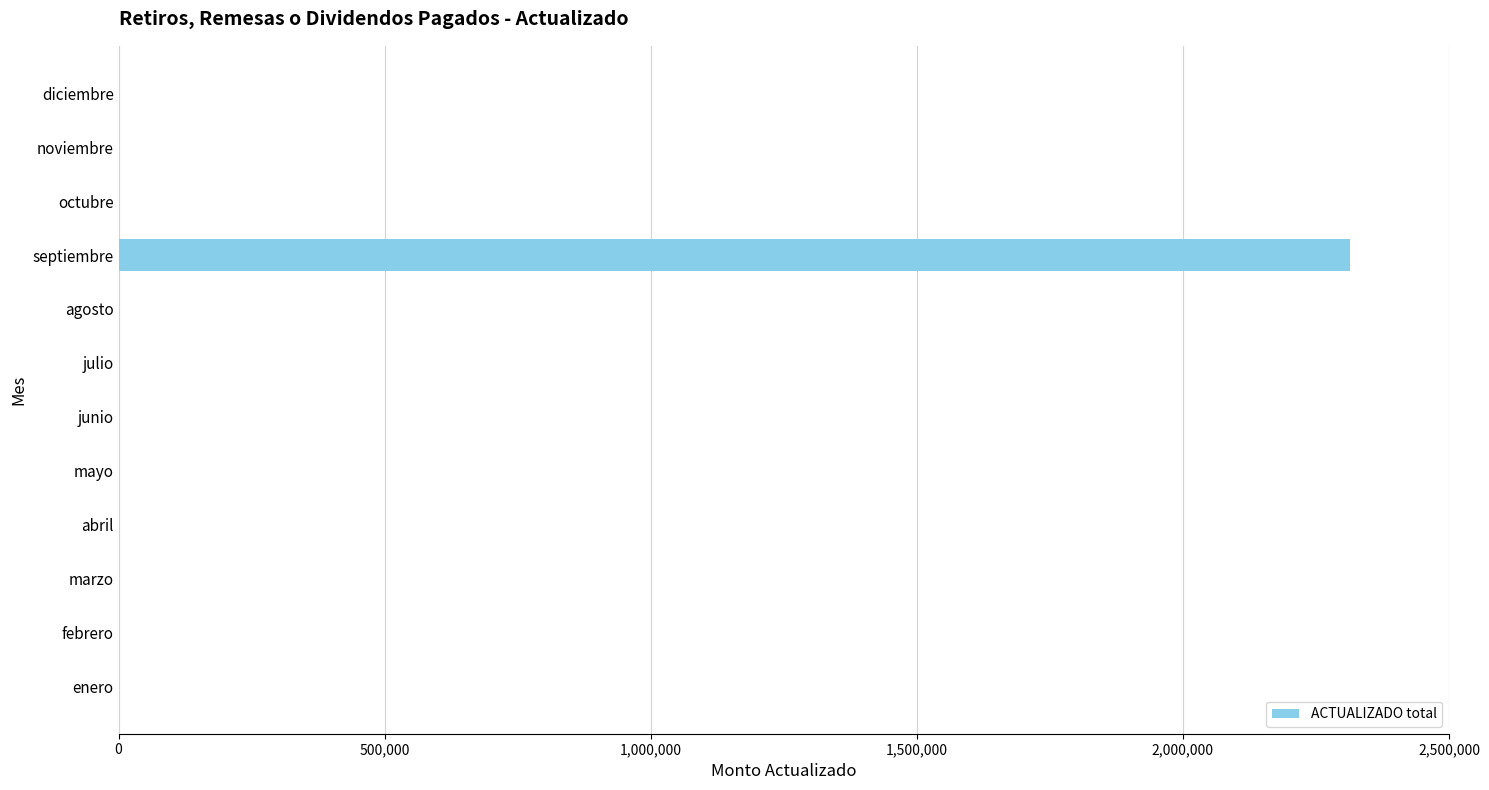

What is the greatest value displayed?

2314200